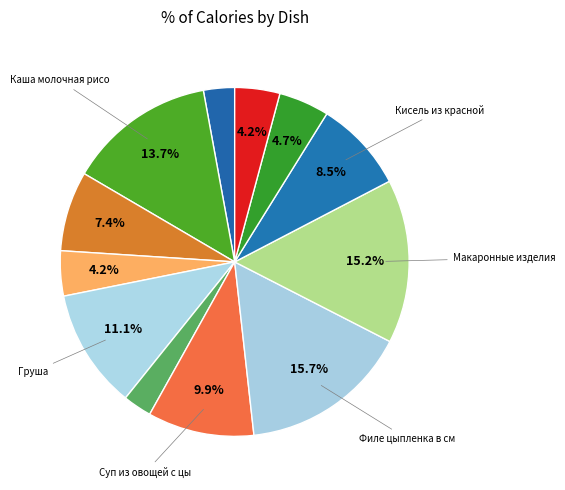

How many segments does this pie chart have?

12